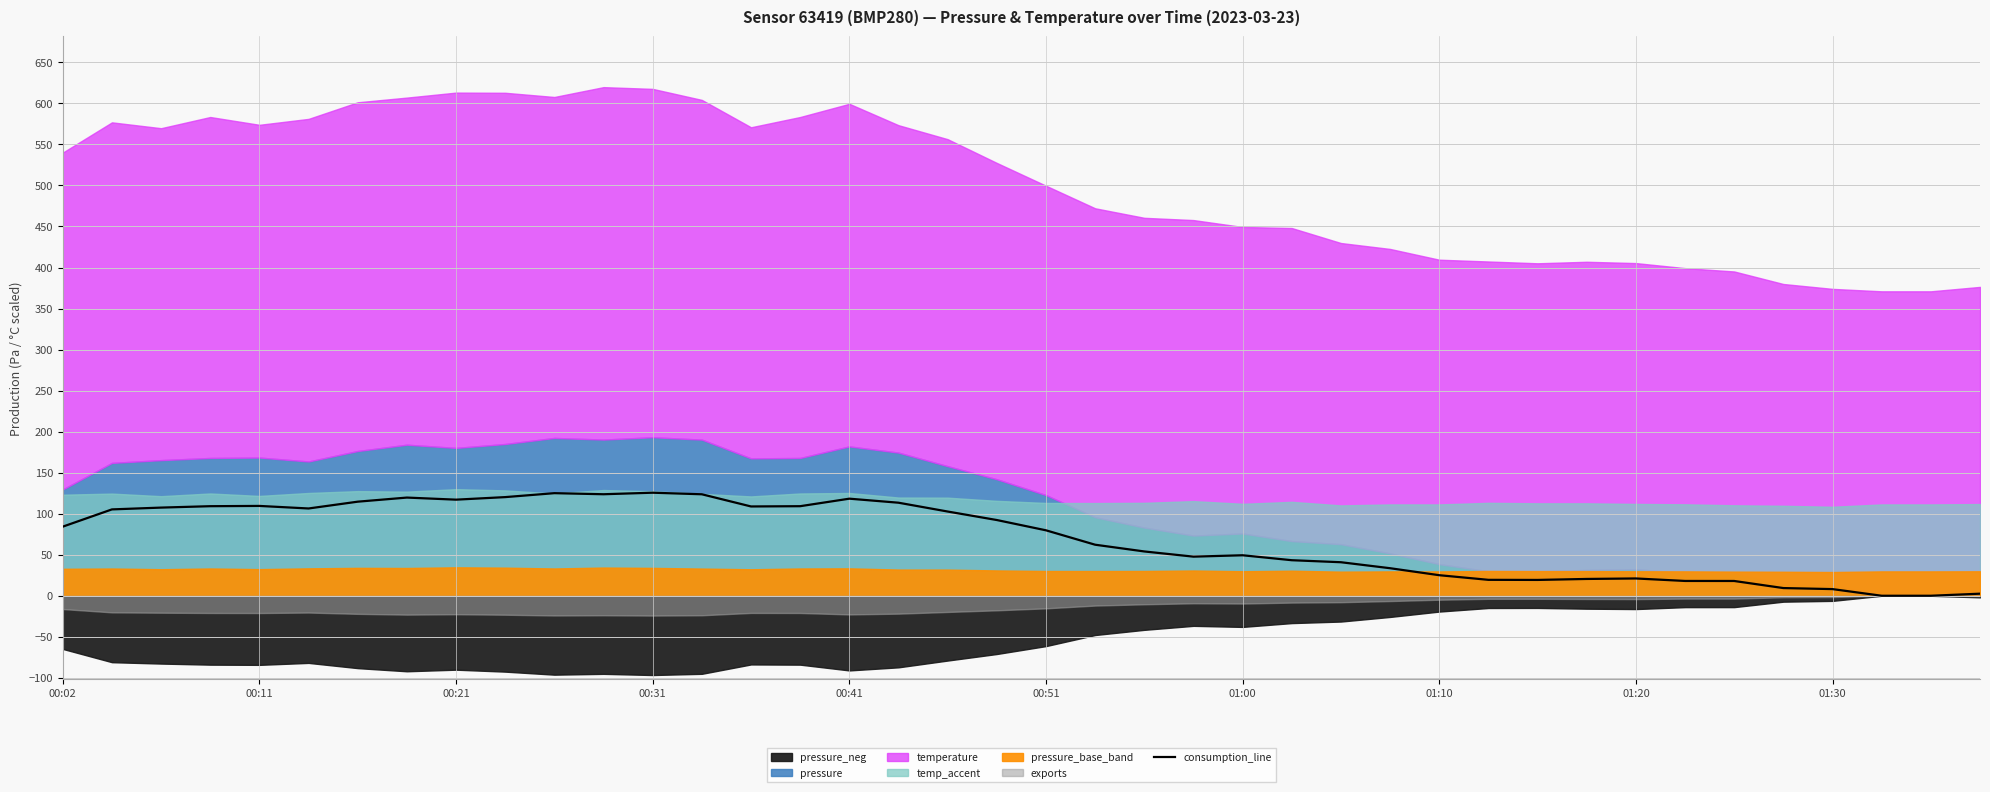

The value of consumption_line at 00:11 is 180.6. True or false?

False